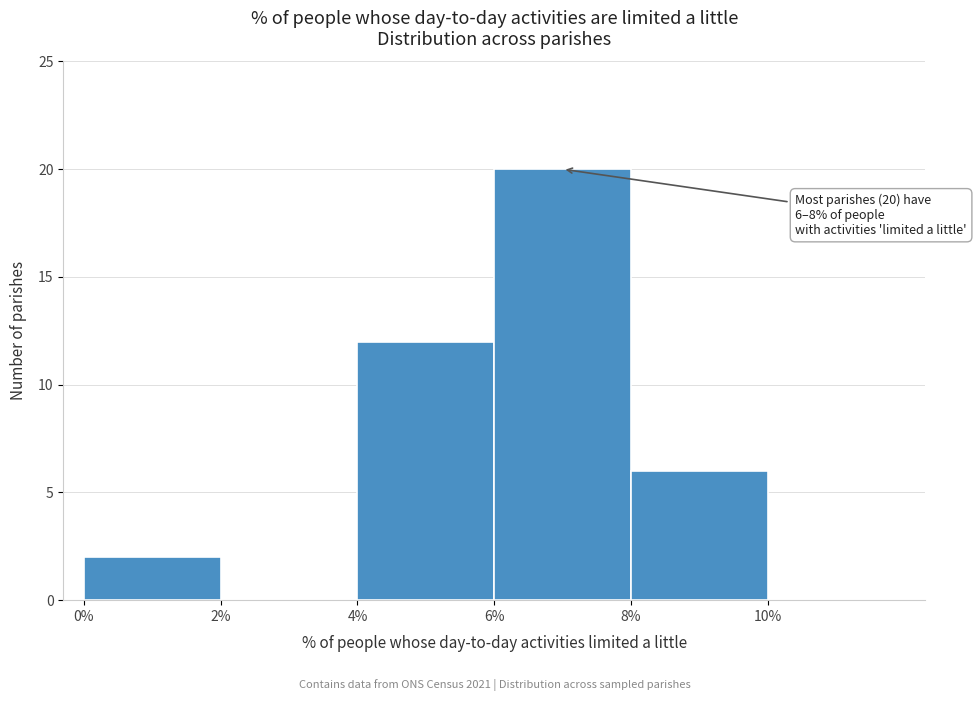

Over which range of the x-axis is the bar tallest?

6 to 8